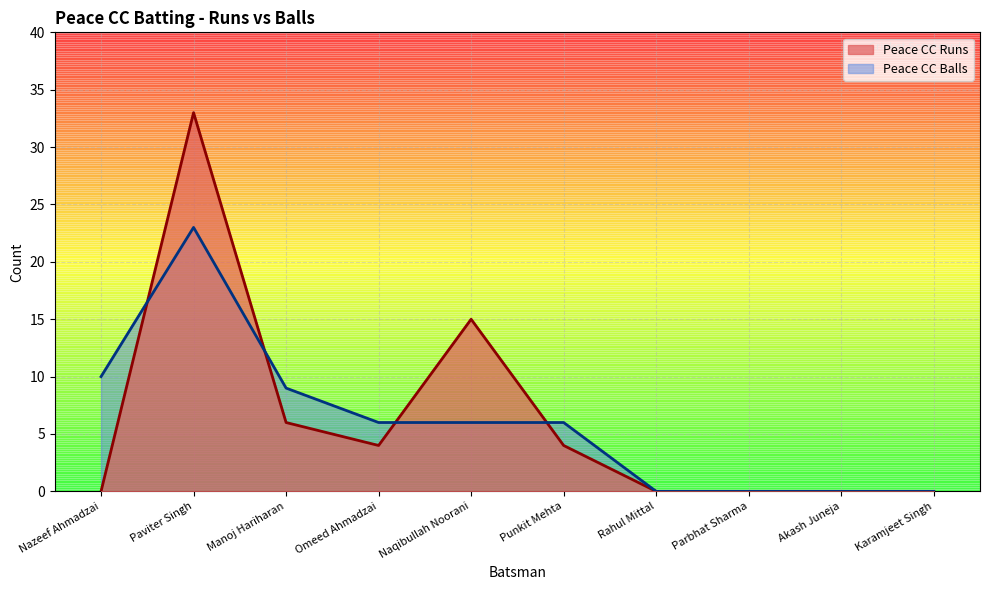

The Peace CC Balls series shows -15 at Akash Juneja. True or false?

False